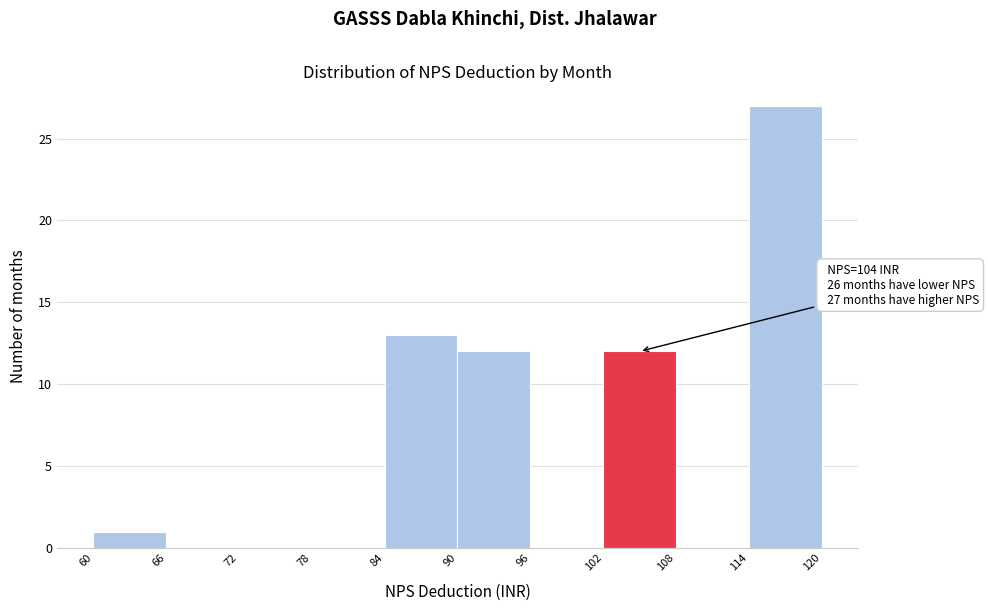

Over which range of the x-axis is the bar tallest?

114 to 120